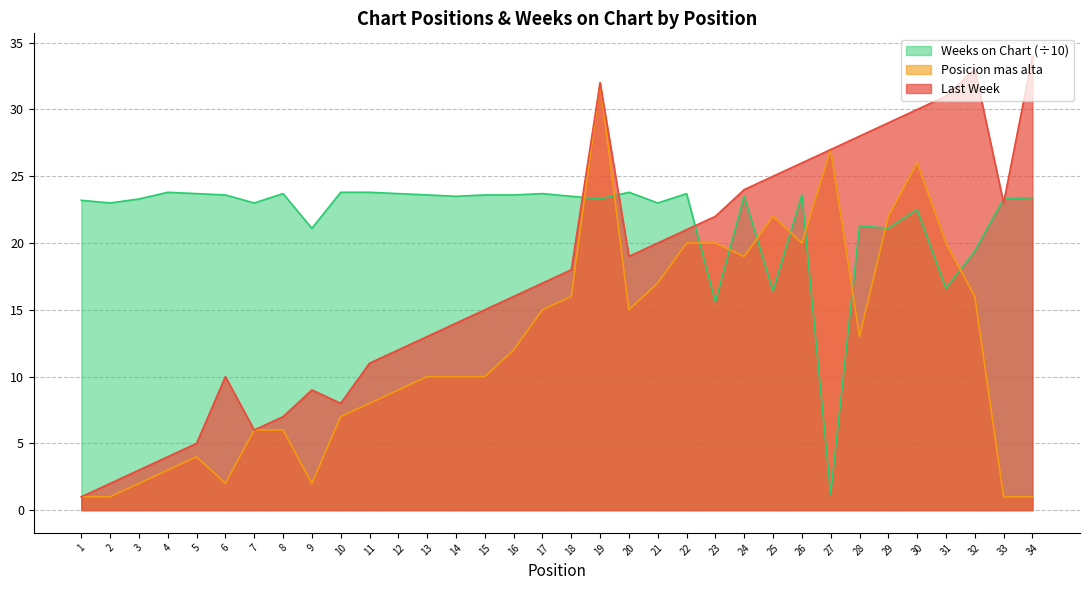

Reading left to right, extract all data points from this chart.

Last Week: 1=1.0	2=2.0	3=3.0	4=4.0	5=5.0	6=10.0	7=6.0	8=7.0	9=9.0	10=8.0	11=11.0	12=12.0	13=13.0	14=14.0	15=15.0	16=16.0	17=17.0	18=18.0	19=32.0	20=19.0	21=20.0	22=21.0	23=22.0	24=24.0	25=25.0	26=26.0	27=27.0	28=28.0	29=29.0	30=30.0	31=31.0	32=33.0	33=23.0	34=34.0
Posicion mas alta: 1=1.0	2=1.0	3=2.0	4=3.0	5=4.0	6=2.0	7=6.0	8=6.0	9=2.0	10=7.0	11=8.0	12=9.0	13=10.0	14=10.0	15=10.0	16=12.0	17=15.0	18=16.0	19=32.0	20=15.0	21=17.0	22=20.0	23=20.0	24=19.0	25=22.0	26=20.0	27=27.0	28=13.0	29=22.0	30=26.0	31=20.0	32=16.0	33=1.0	34=1.0
Weeks on Chart: 1=23.2	2=23.0	3=23.3	4=23.8	5=23.7	6=23.6	7=23.0	8=23.7	9=21.1	10=23.8	11=23.8	12=23.7	13=23.6	14=23.5	15=23.6	16=23.6	17=23.7	18=23.5	19=23.3	20=23.8	21=23.0	22=23.7	23=15.6	24=23.5	25=16.4	26=23.6	27=1.2	28=21.3	29=21.1	30=22.5	31=16.6	32=19.4	33=23.3	34=23.4